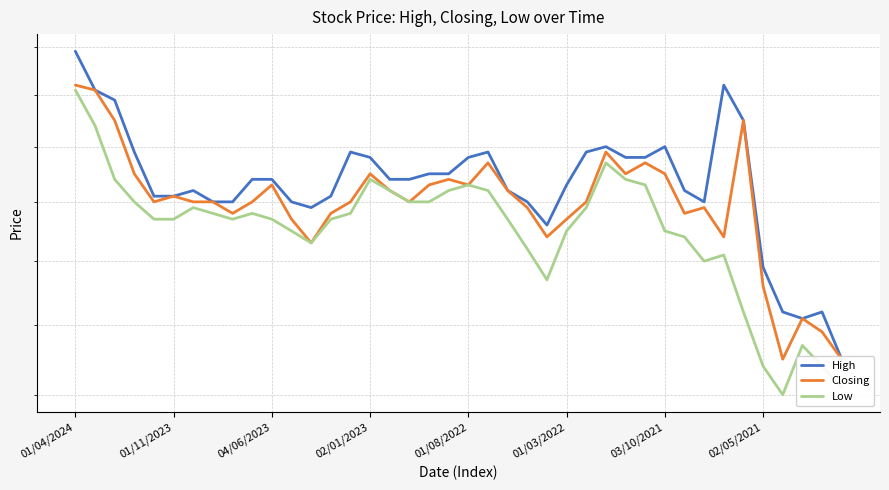

Count the Closing values in the range 1 to 2.

40